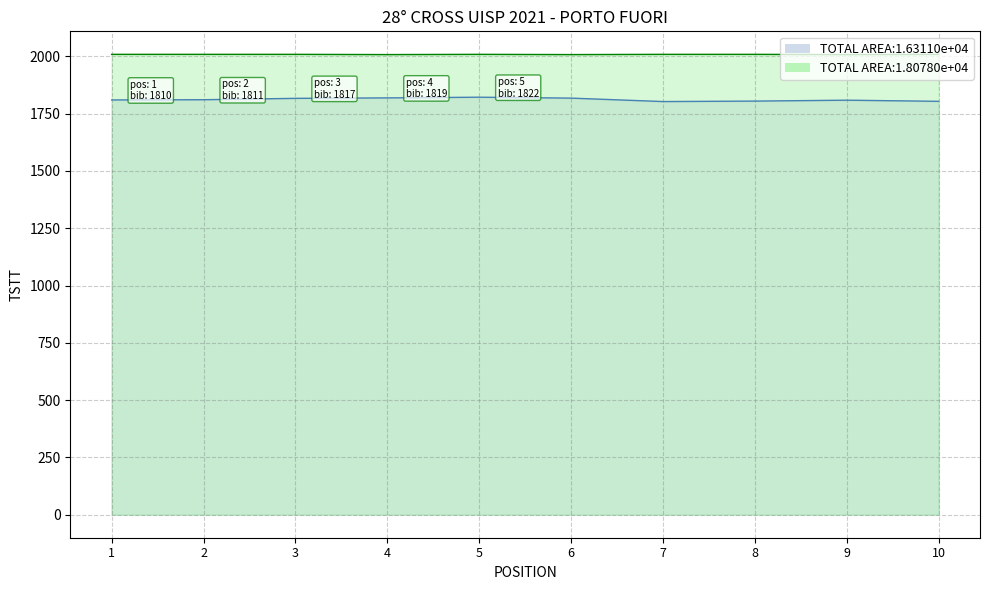

True or false: Year of Birth has a value of 648 at 4.

False